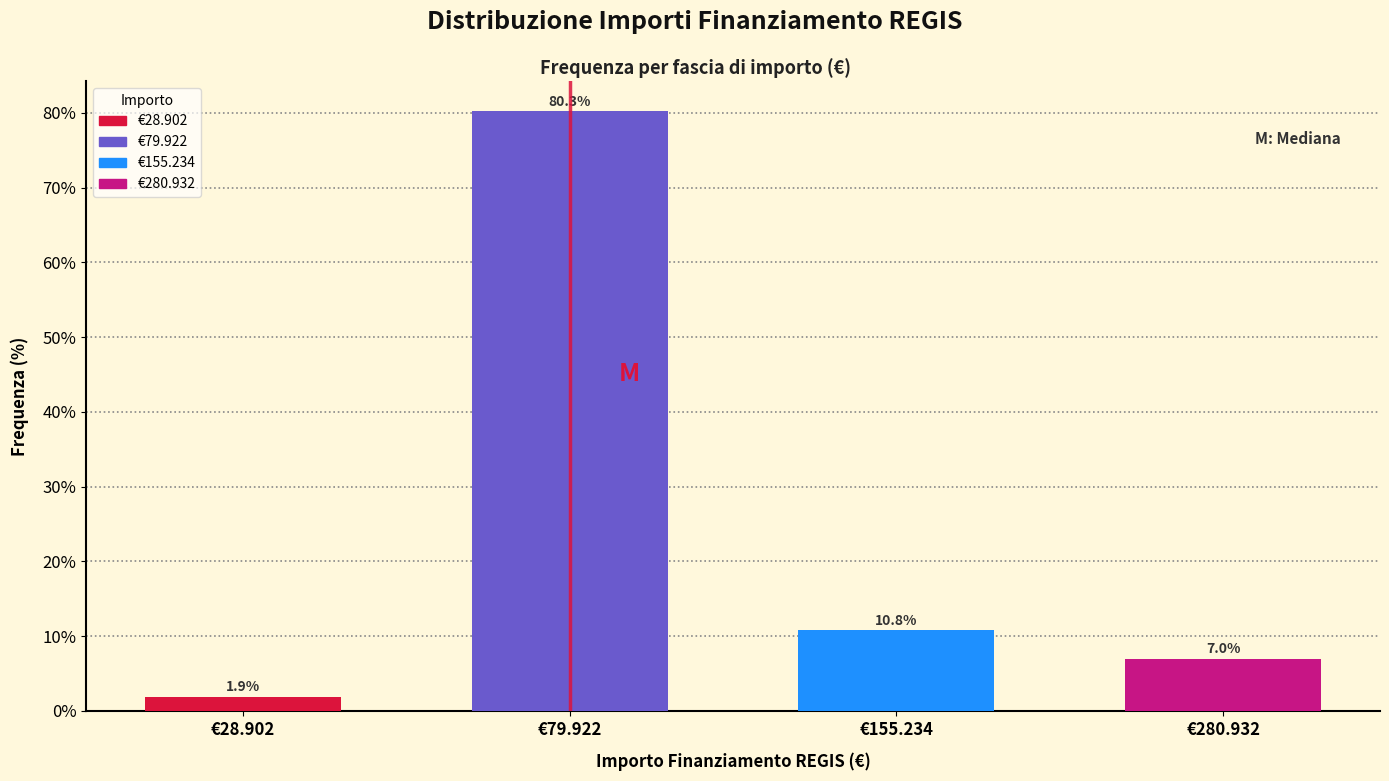

Reading right to left, list all the values displayed in this chart.

7.0	10.8	80.3	1.9